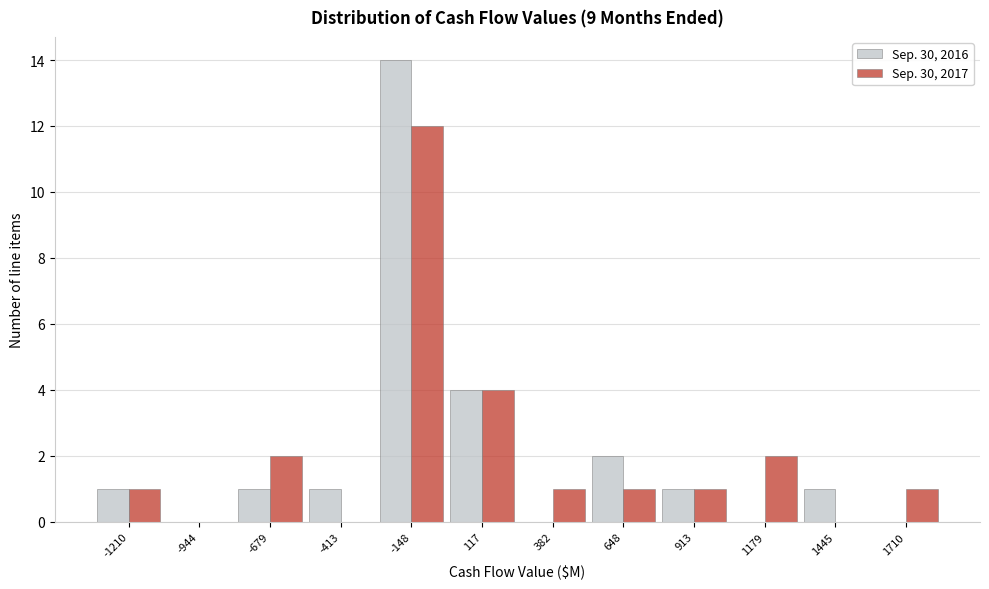

Reading left to right, list all the values displayed in this chart.

Sep. 30, 2016: -1210=1	-944=0	-679=1	-413=1	-148=14	117=4	382=0	648=2	913=1	1179=0	1445=1	1710=0
Sep. 30, 2017: -1210=1	-944=0	-679=2	-413=0	-148=12	117=4	382=1	648=1	913=1	1179=2	1445=0	1710=1